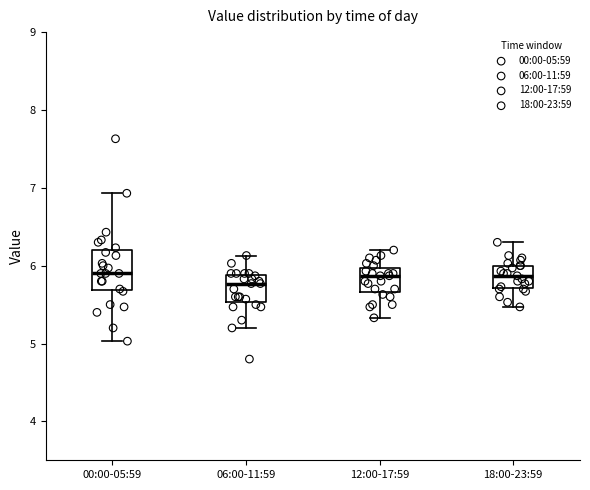

Reading left to right, transcribe this box plot: for each box, give where its median line is, the range the box spans, and where its two whiskers end, as read against the y-axis. The values are not printed on the chart, so give them approximately, as read against the axis.

00:00-05:59: median 5.9, box 5.7 to 6.2, whiskers 5.0 to 6.9
06:00-11:59: median 5.8, box 5.5 to 5.9, whiskers 5.2 to 6.1
12:00-17:59: median 5.9, box 5.7 to 6.0, whiskers 5.3 to 6.2
18:00-23:59: median 5.9, box 5.7 to 6.0, whiskers 5.5 to 6.3